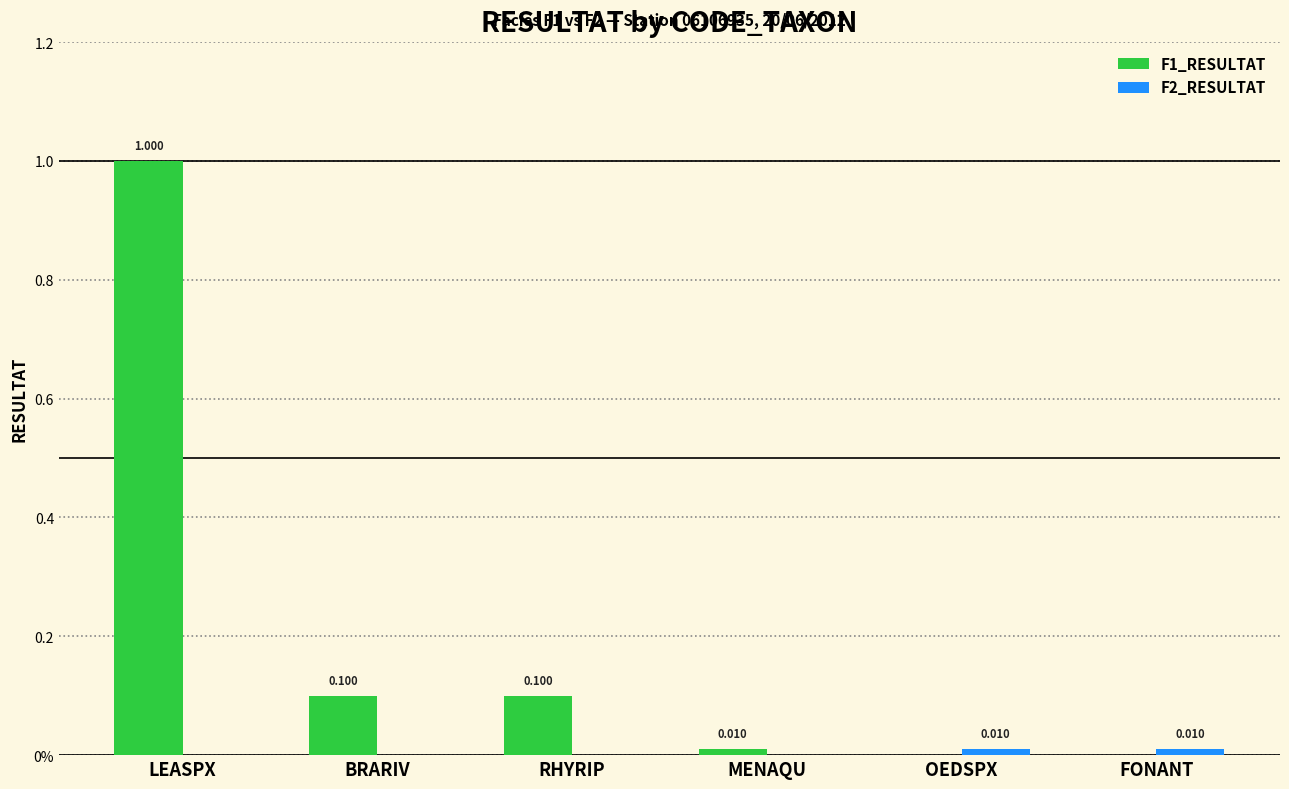

Is it true that F2_RESULTAT equals 0.0 at FONANT?

True